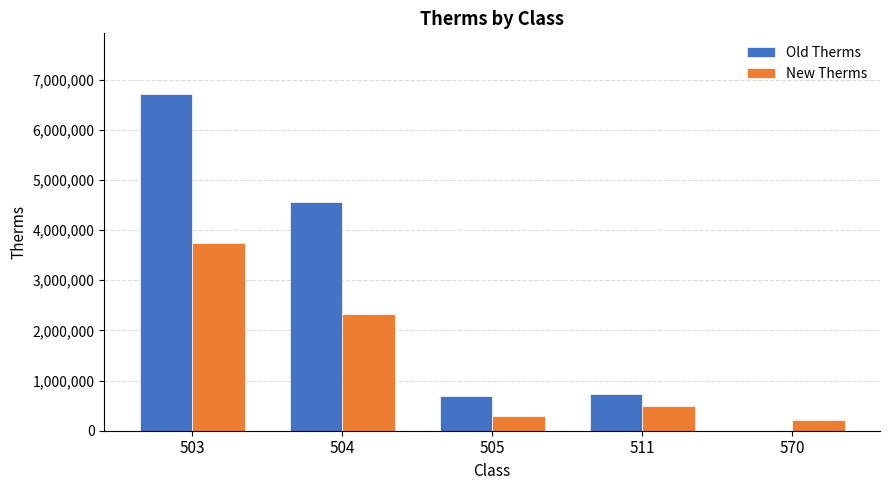

At which category is the sum across all series the highest?

503